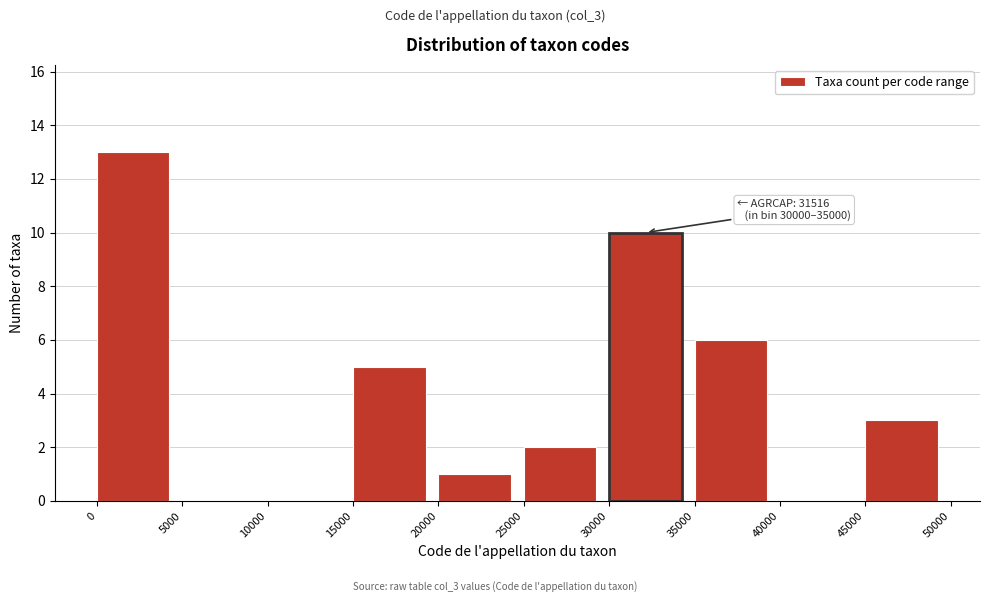

Which range on the x-axis has the tallest bar?

0 to 5000